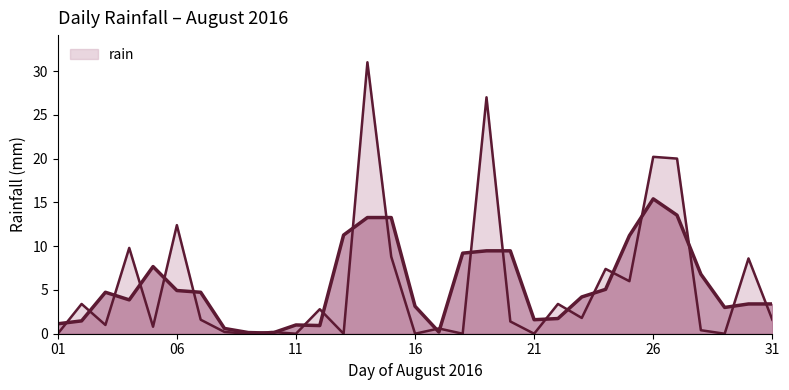

How many series are shown in this chart?

1